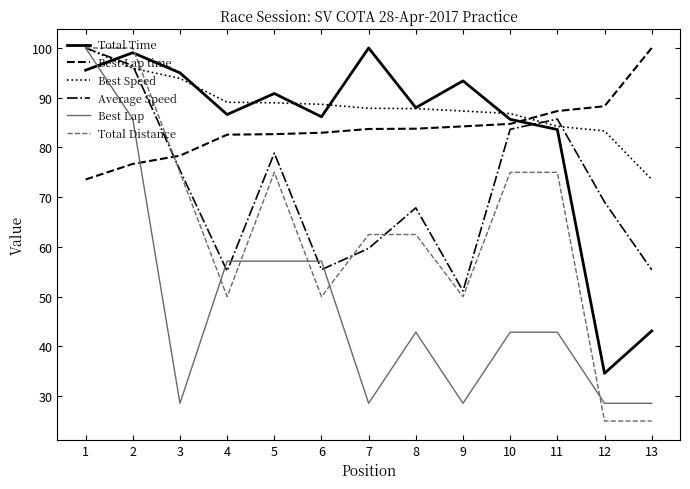

What is the maximum value for Total Time?

100.0